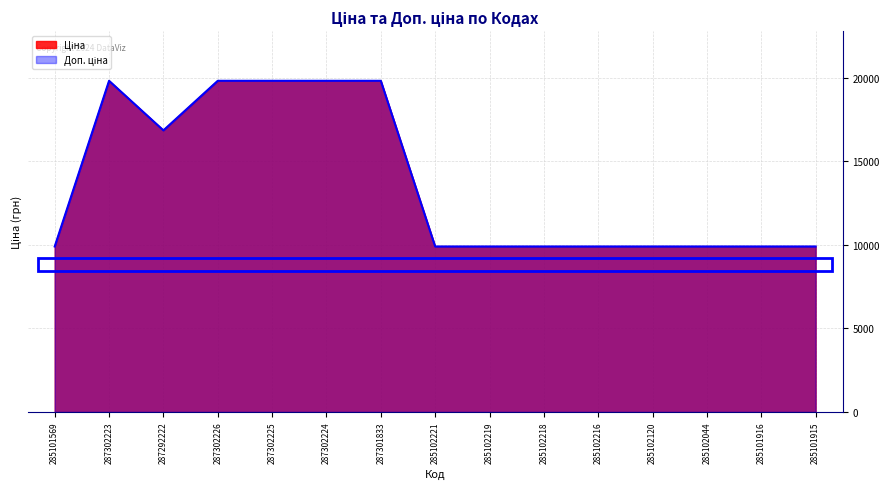

In Ціна, how many points are higher than both neighbors (excluding endpoints)?

1